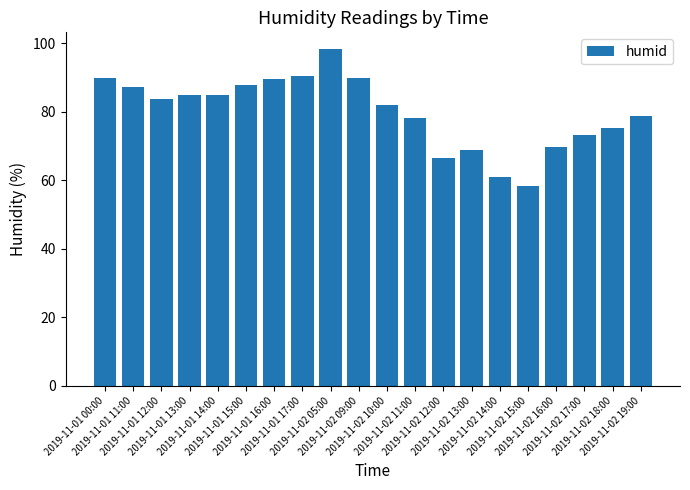

What is the sum of all values?

1598.7